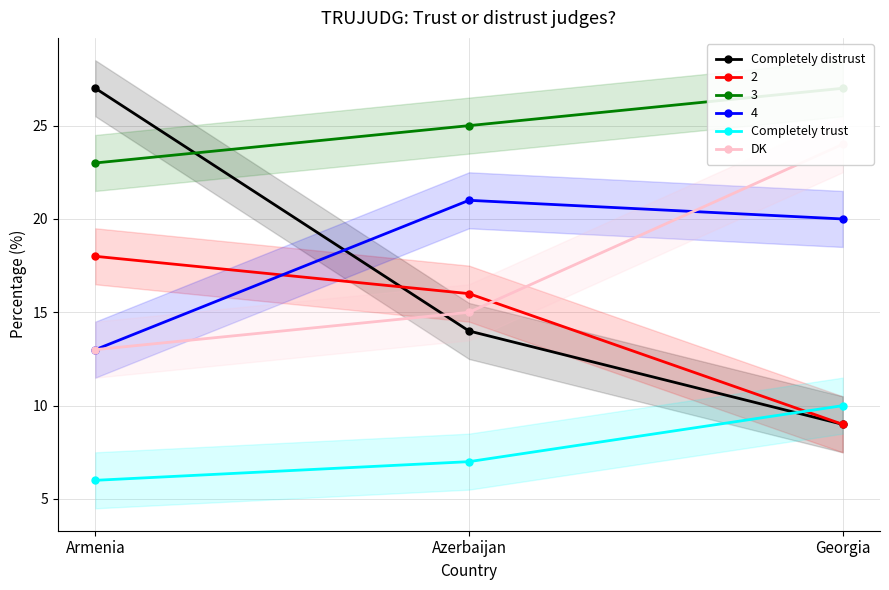

At how many categories does at least one series exceed 20?

2